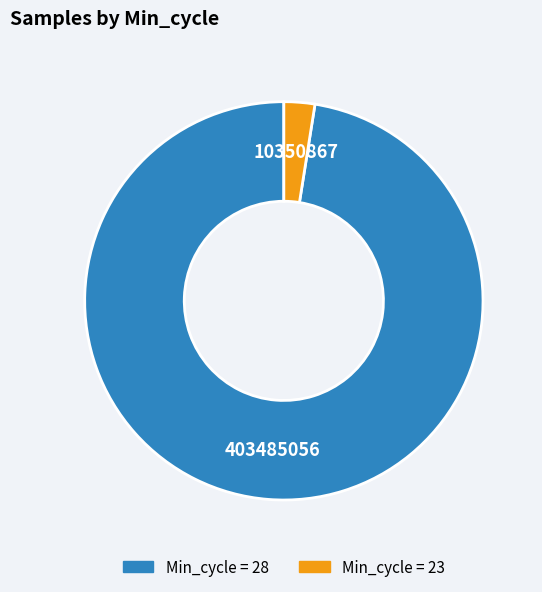

Is there any slice that represents more than half of the pie?

Yes